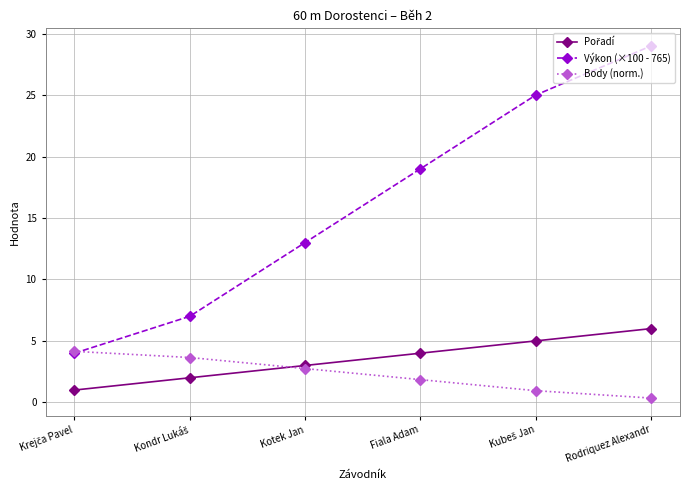

True or false: Výkon (×100 - 765) has a value of 13.0 at Kotek Jan.

True